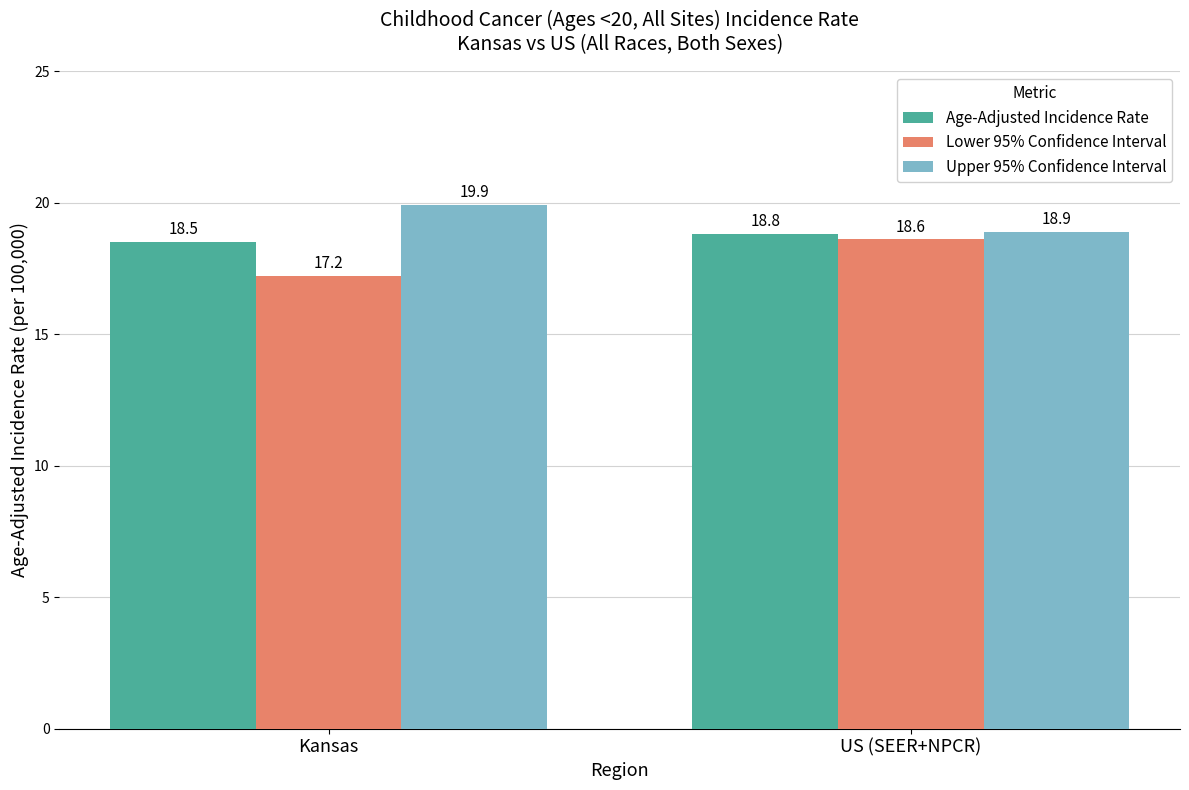

The Upper 95% Confidence Interval series shows 29.6 at Kansas. True or false?

False